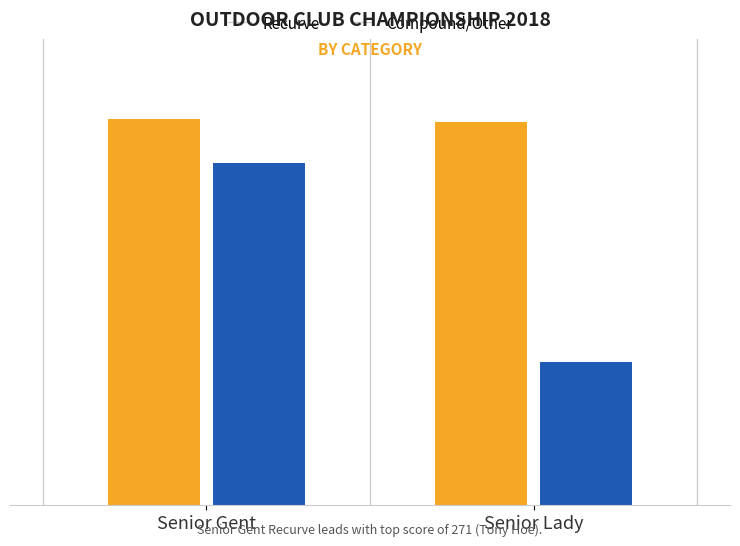

Which series has the largest range (max minus min)?

Compound/Other